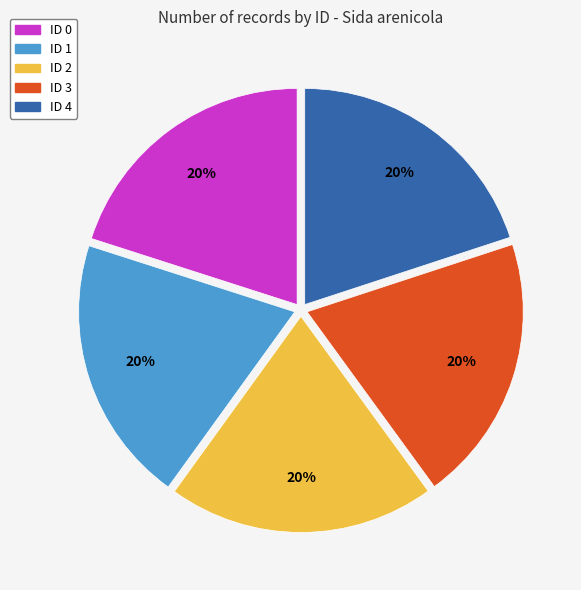

Is it true that ID 4 is 20% of the pie?

True